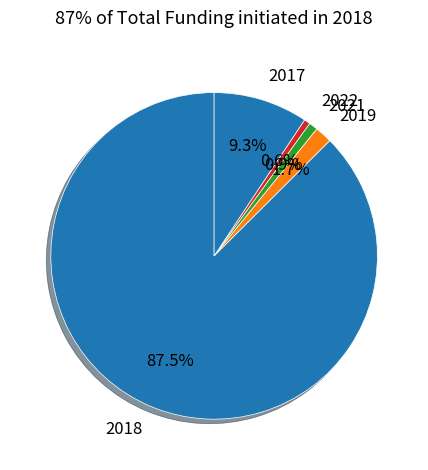

What portion of the pie excludes 2019?

98.3%